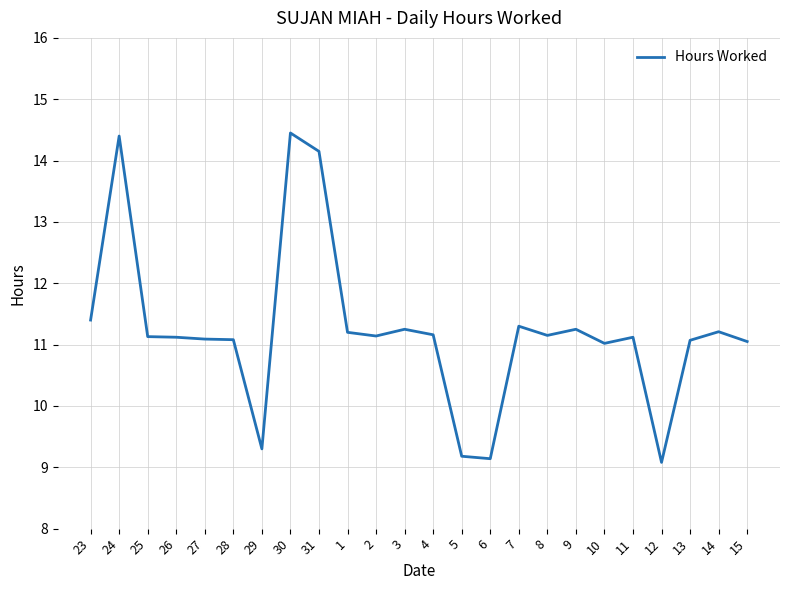

What position from the right is 30?

17